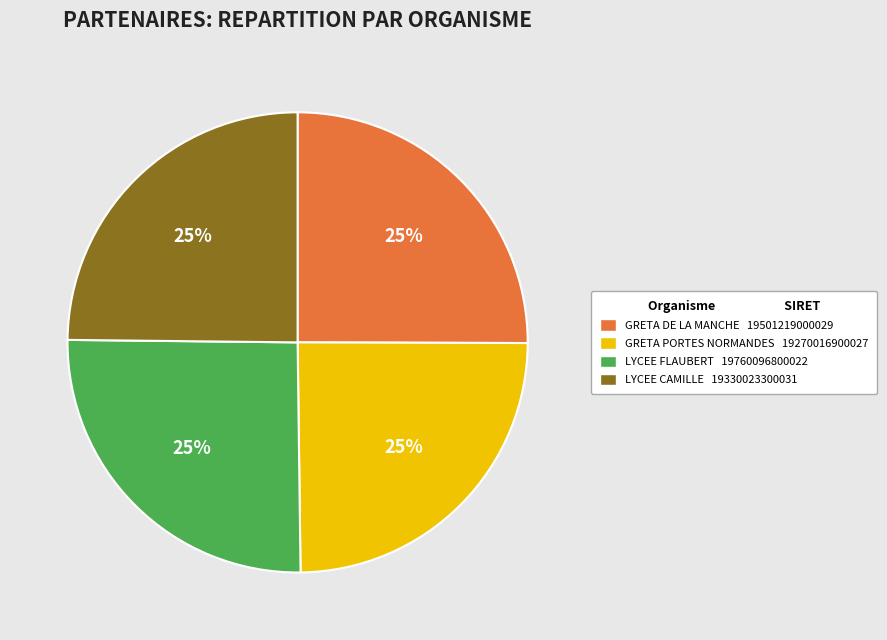

To the nearest percent, what is the average slice percentage?

25%